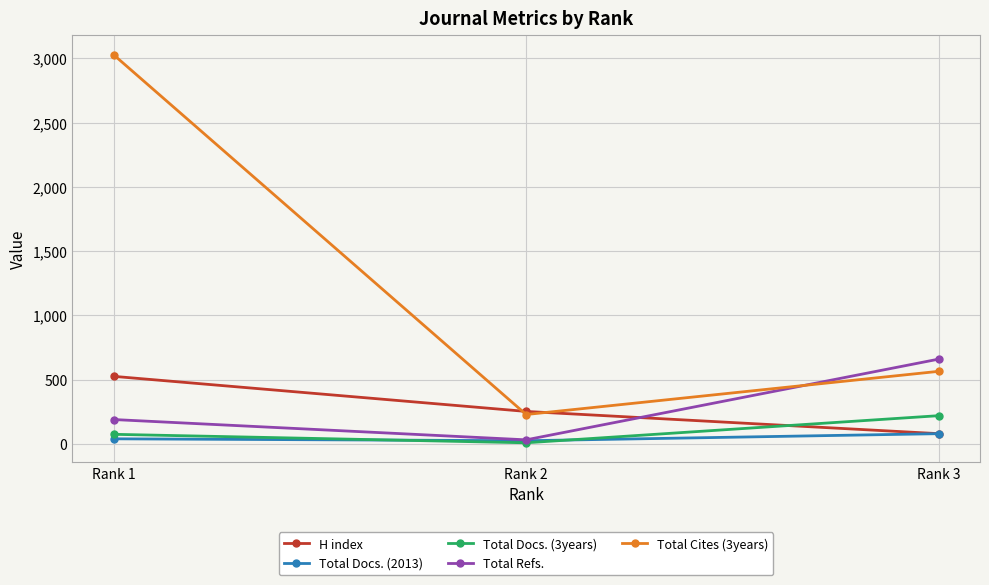

Reading left to right, extract all data points from this chart.

H index: Rank 1=526	Rank 2=253	Rank 3=80
Total Docs. (2013): Rank 1=40	Rank 2=25	Rank 3=80
Total Docs. (3years): Rank 1=75	Rank 2=9	Rank 3=220
Total Refs.: Rank 1=190	Rank 2=32	Rank 3=660
Total Cites (3years): Rank 1=3028	Rank 2=229	Rank 3=565